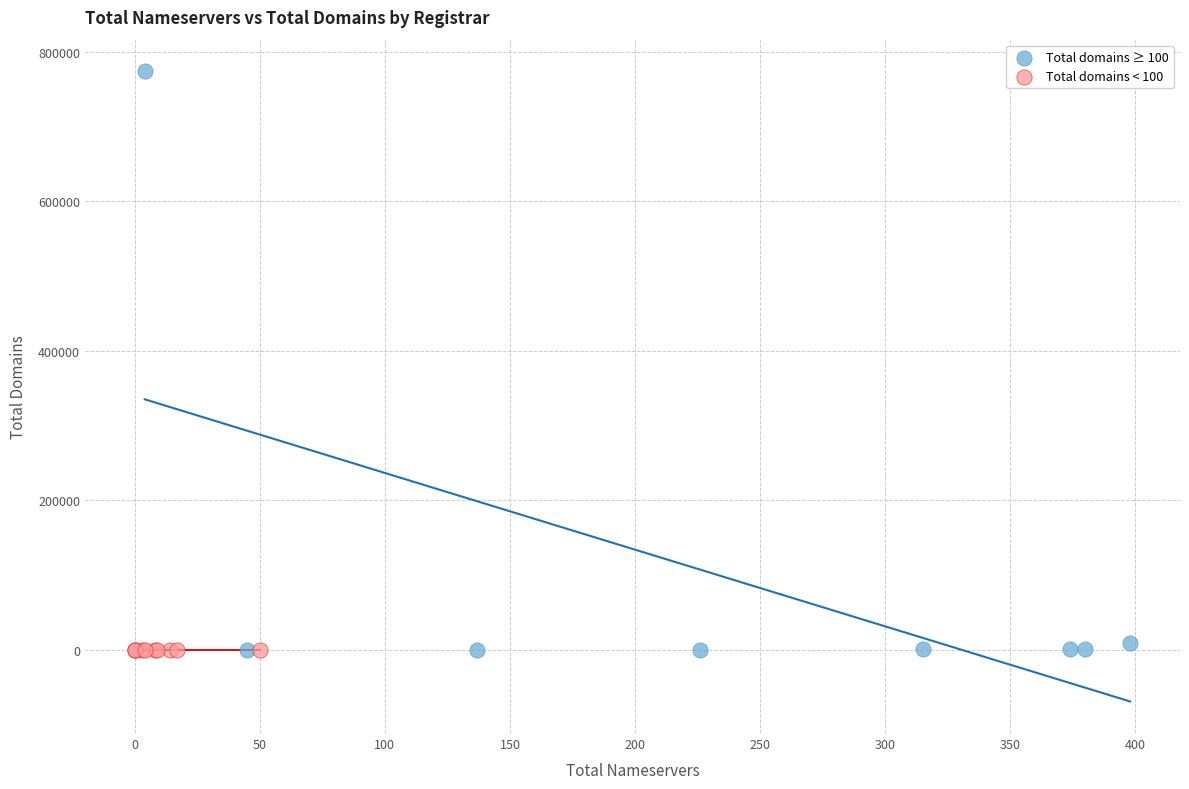

Which series reaches the maximum Y coordinate?

Total domains ≥ 100